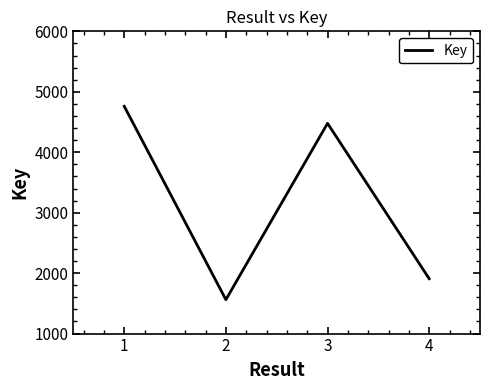

Count the number of categories in the chart.

4